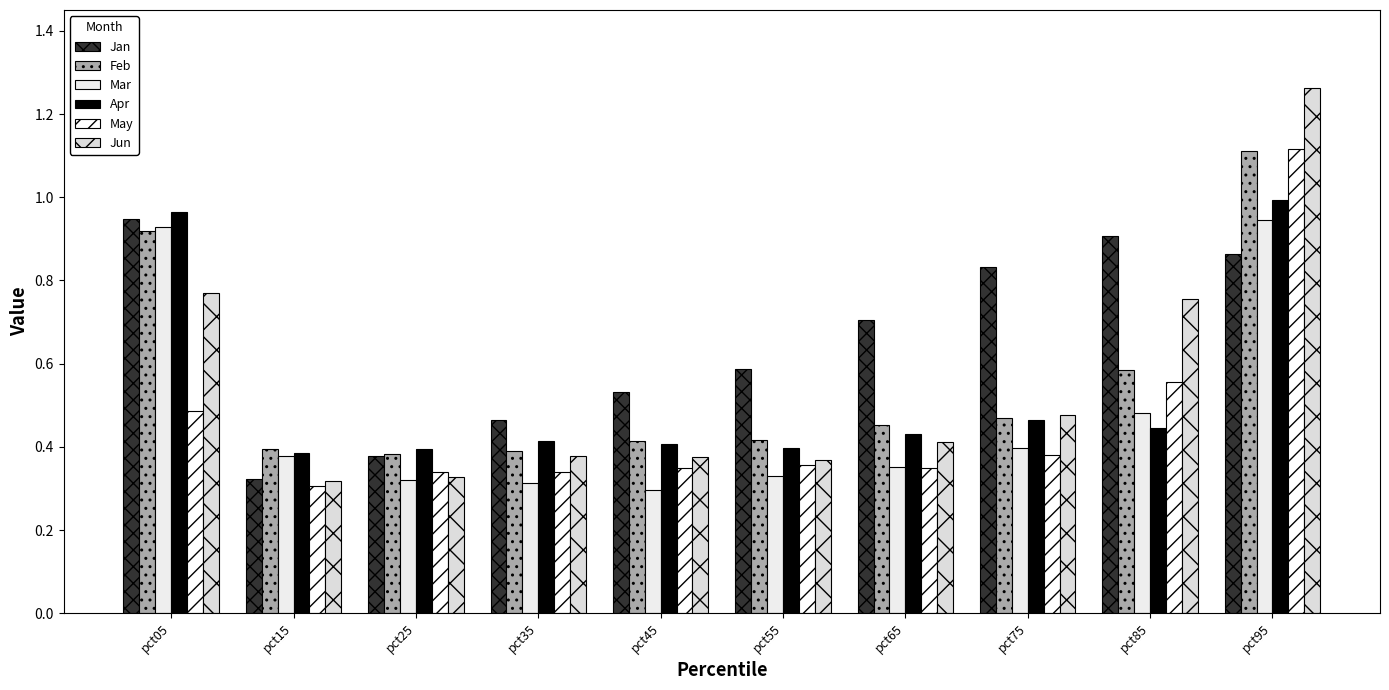

How many bars are there in each group?

6